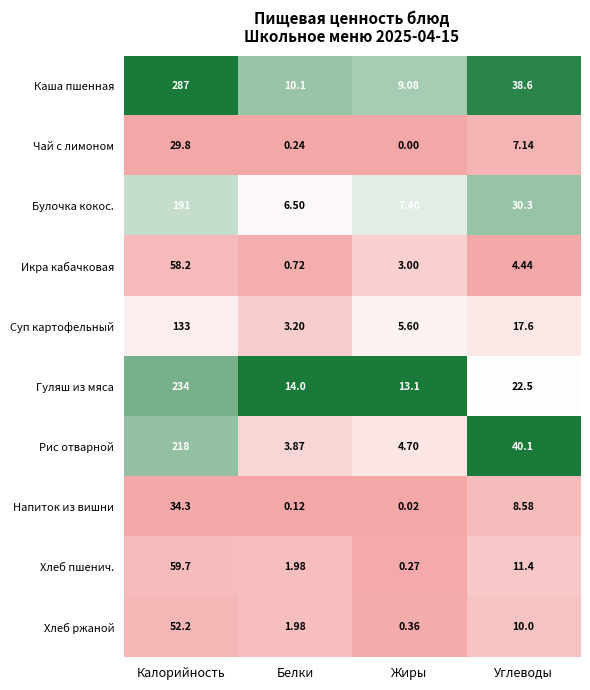

At Калорийность, list the series in order from largest to smallest.

Каша пшенная, Гуляш из мяса, Рис отварной, Булочка кокос., Суп картофельный, Хлеб пшенич., Икра кабачковая, Хлеб ржаной, Напиток из вишни, Чай с лимоном